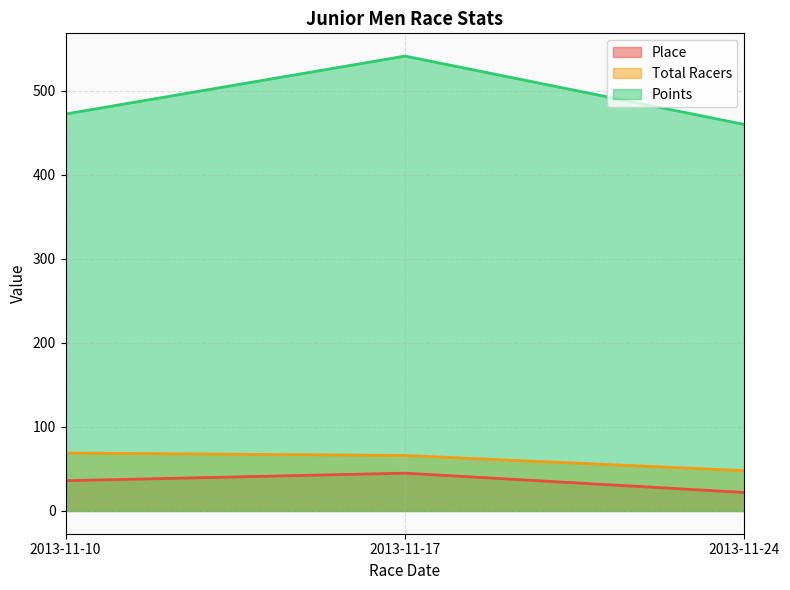

What is the value of the Total Racers point at the 1st from the left?

69.0